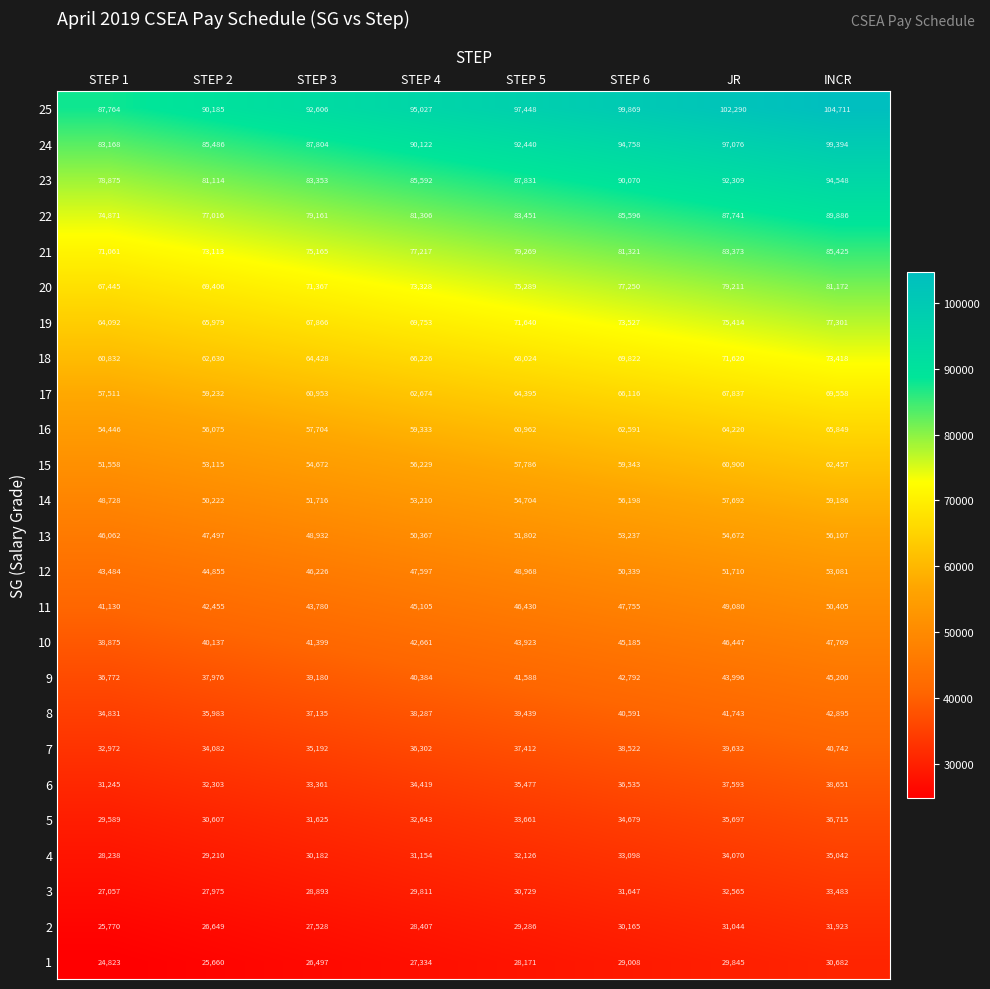

Rank the series at STEP 2 from lowest to highest value.

1, 2, 3, 4, 5, 6, 7, 8, 9, 10, 11, 12, 13, 14, 15, 16, 17, 18, 19, 20, 21, 22, 23, 24, 25